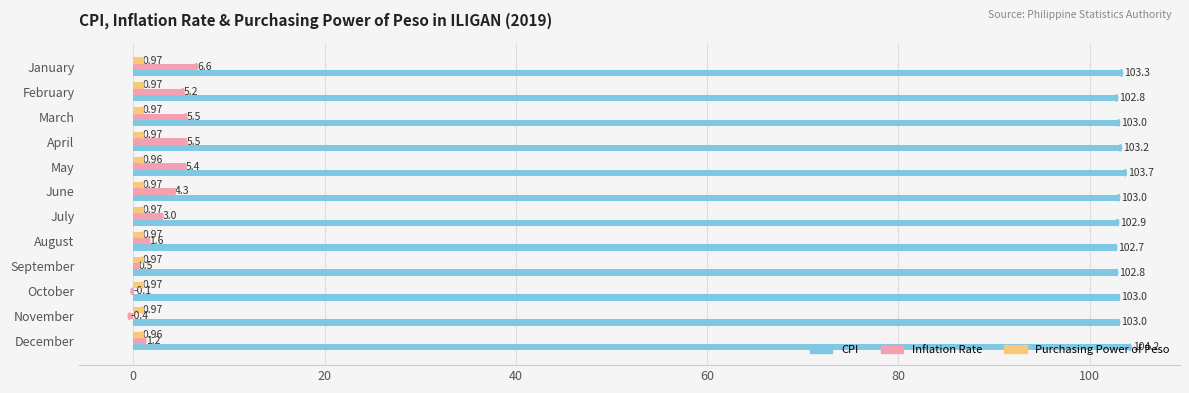

Is the value of CPI at August greater than the value of Inflation Rate at September?

Yes